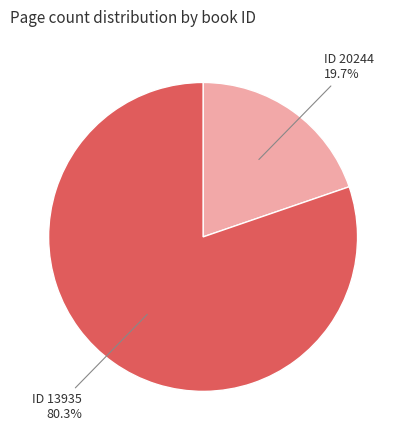

Rank the categories by value from highest to lowest.

ID 13935, ID 20244